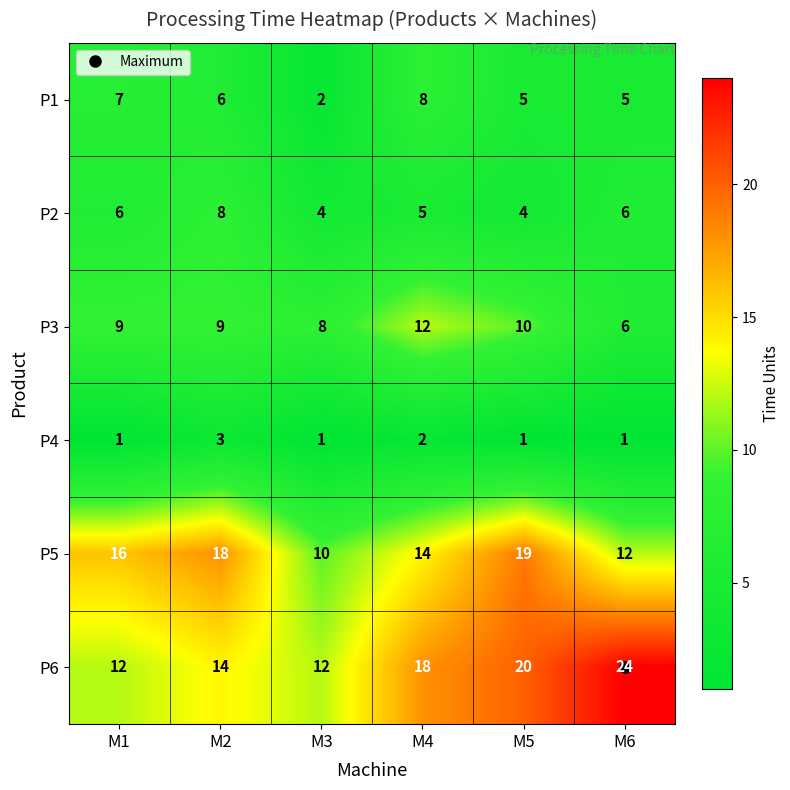

Count the P4 values in the range 1 to 2.

5